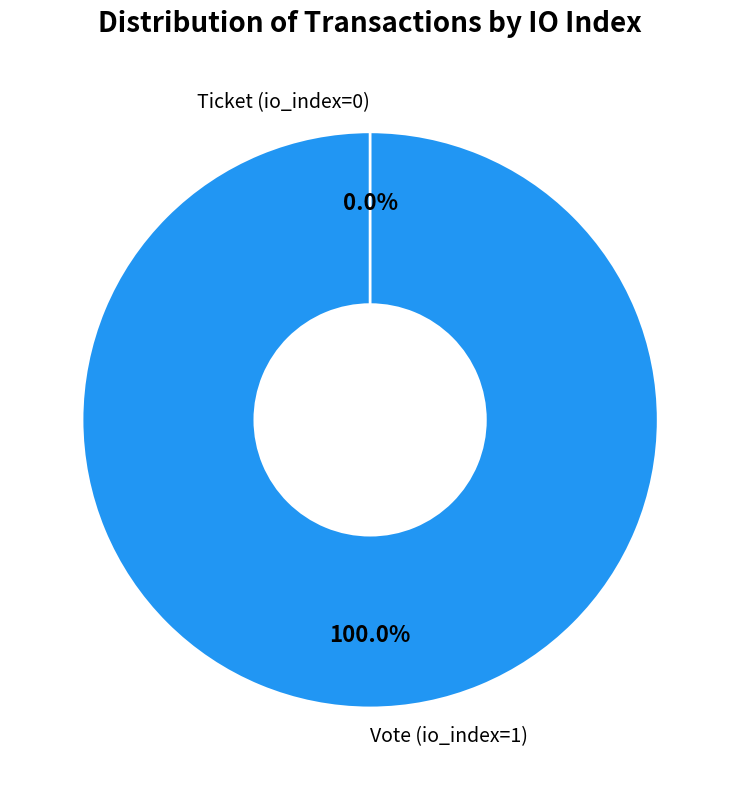

Which category has the smallest portion of the pie?

Ticket (io_index=0)